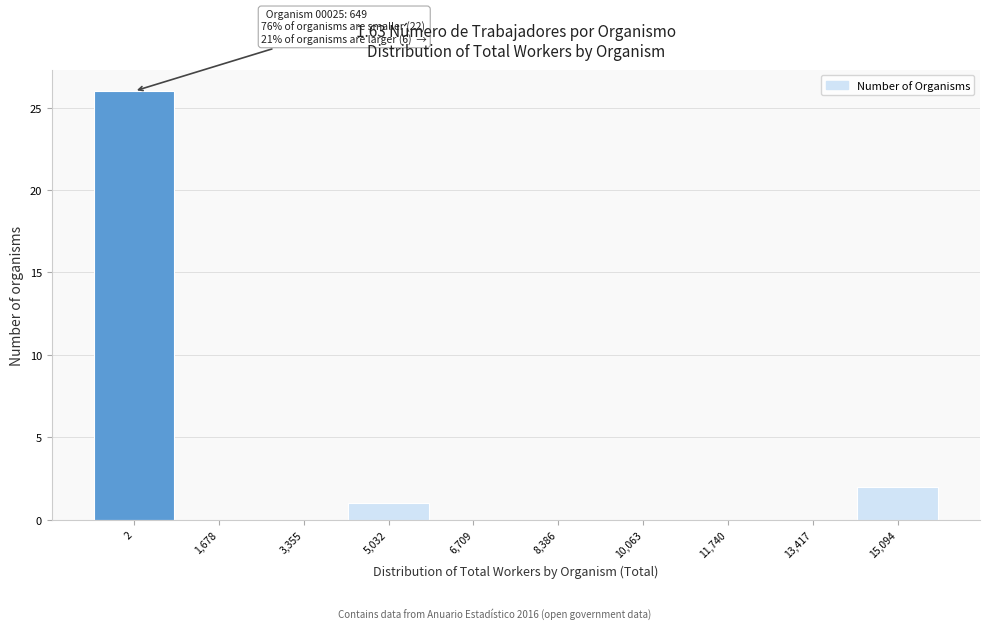

Reading right to left, extract all data points from this chart.

15,094=2	13,417=0	11,740=0	10,063=0	8,386=0	6,709=0	5,032=1	3,355=0	1,678=0	2=26